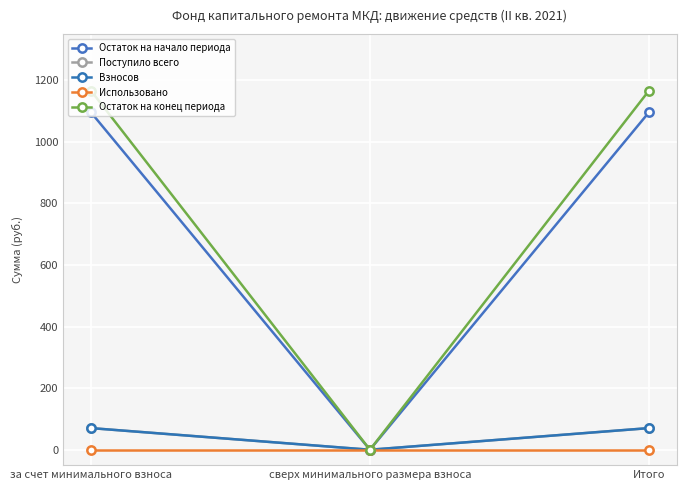

Is this an area chart (filled region under the line)?

No